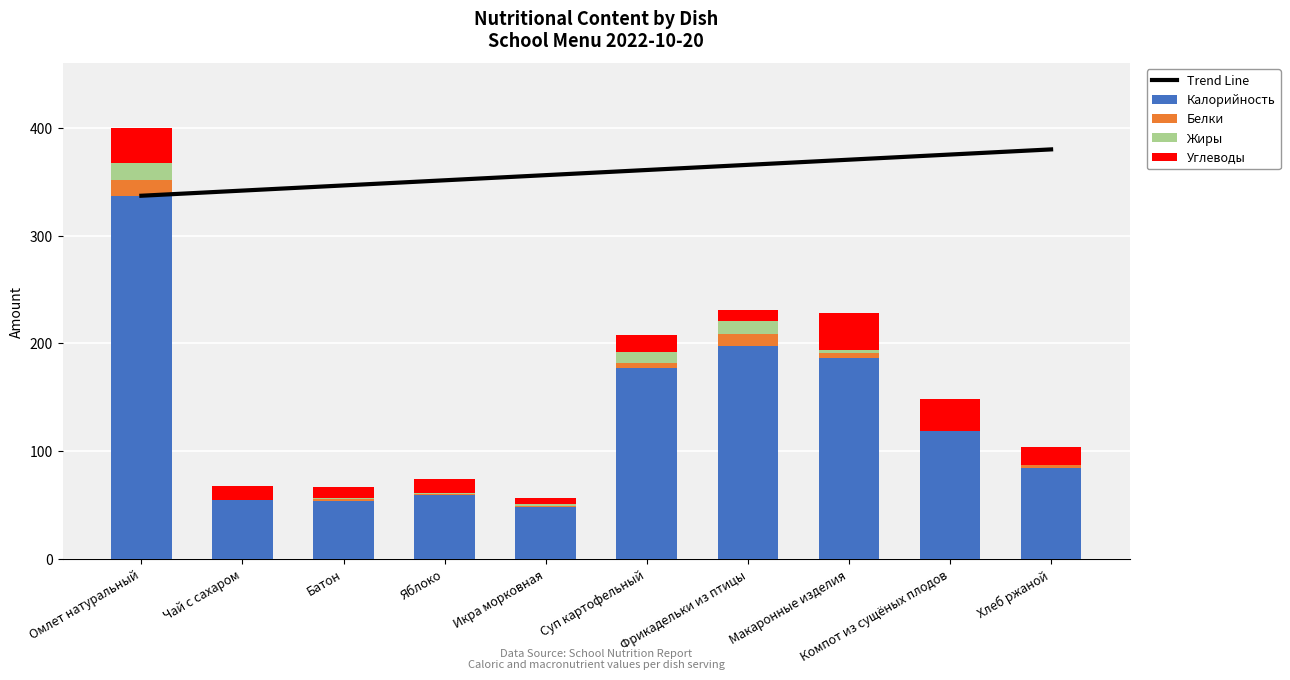

The Калорийность series shows 14 at Яблоко. True or false?

False